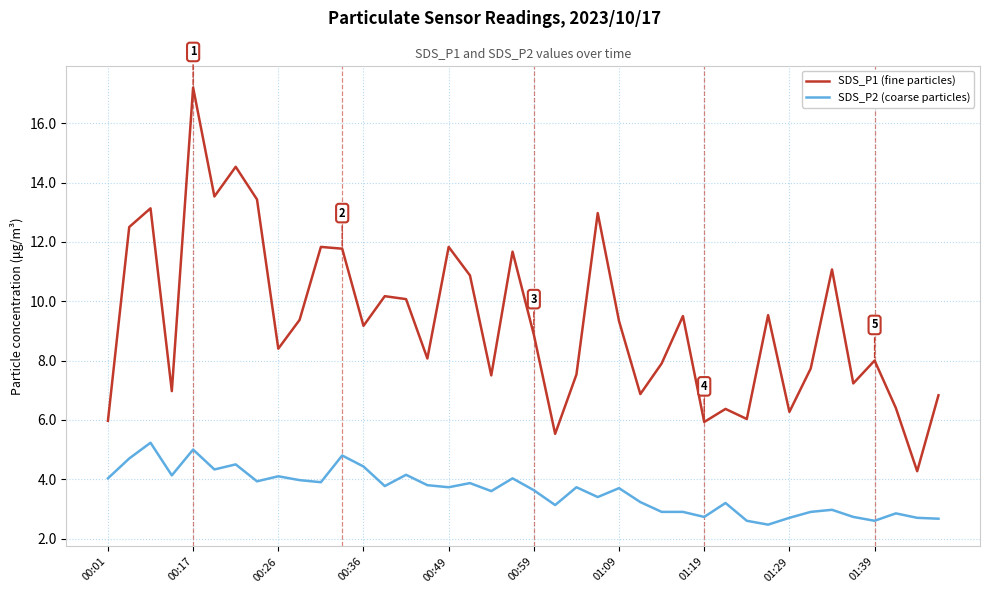

List the series in order of their peak value, lowest first.

SDS_P2 (coarse particles), SDS_P1 (fine particles)